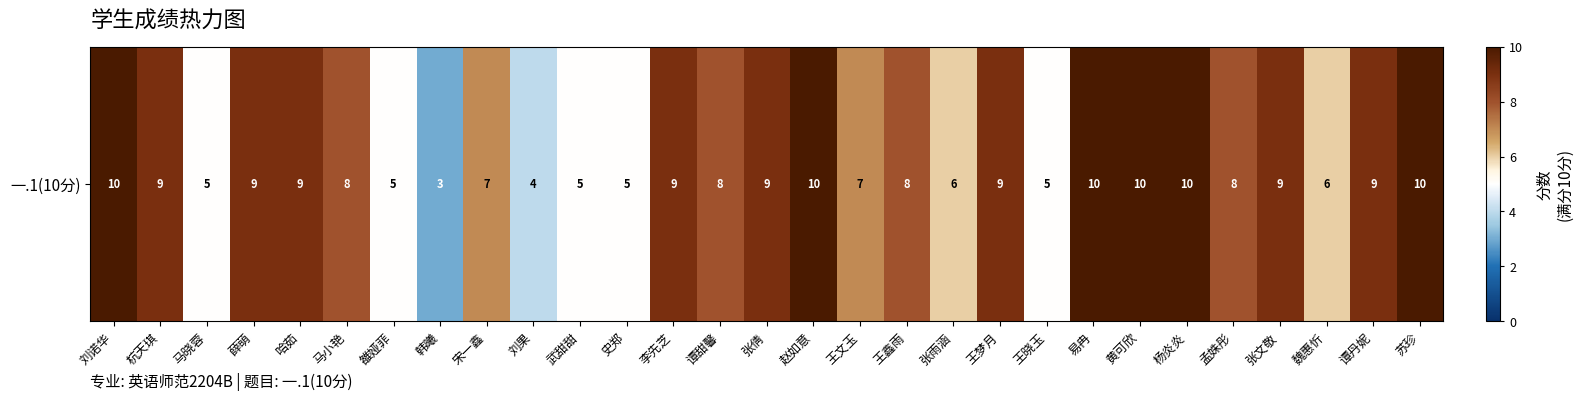

Rank the categories by value from highest to lowest.

刘诺华, 赵如意, 易冉, 黄可欣, 杨炎炎, 苏珍, 杭天琪, 薛萌, 哈茹, 李先芝, 张倩, 王梦月, 张文敬, 谭丹妮, 马小艳, 谭甜馨, 王鑫雨, 孟姝彤, 宋一鑫, 王文玉, 张雨涵, 魏惠忻, 马晓蓉, 雒娅菲, 武甜甜, 史郑, 王晓玉, 刘果, 韩曦